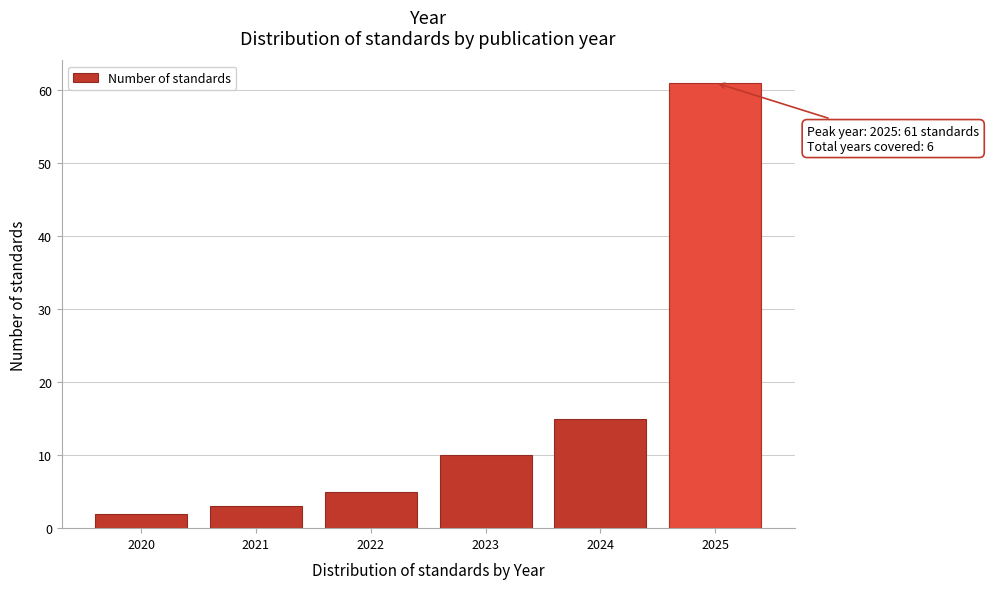

Reading left to right, extract all data points from this chart.

2	3	5	10	15	61